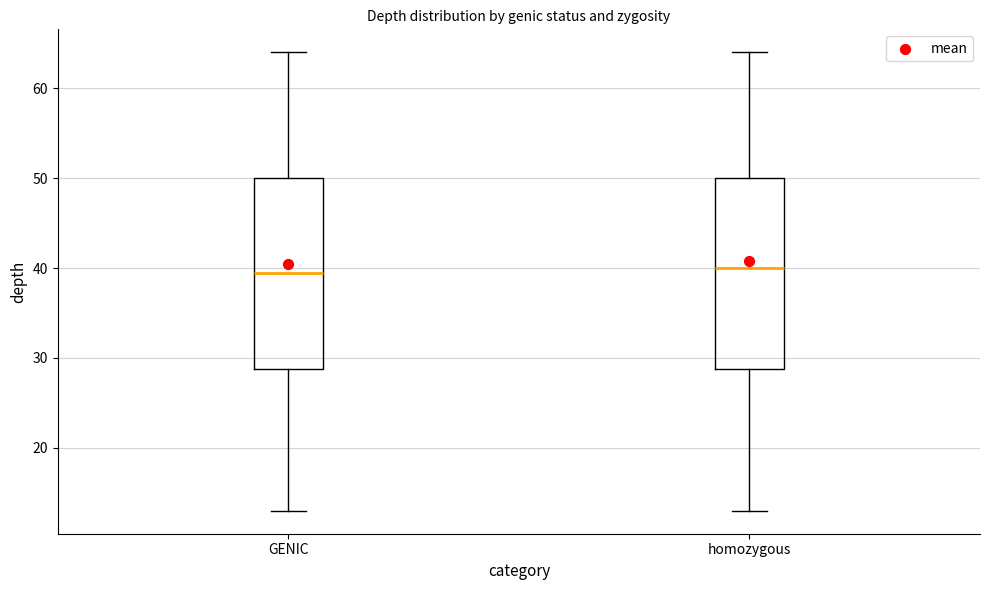

Reading left to right, read every box against the y-axis: the position of its median line, the range the box covers, and the ends of its whiskers. The values are not printed on the chart, so give them approximately, as read against the axis.

GENIC: median 40, box 29 to 50, whiskers 13 to 64
homozygous: median 40, box 29 to 50, whiskers 13 to 64